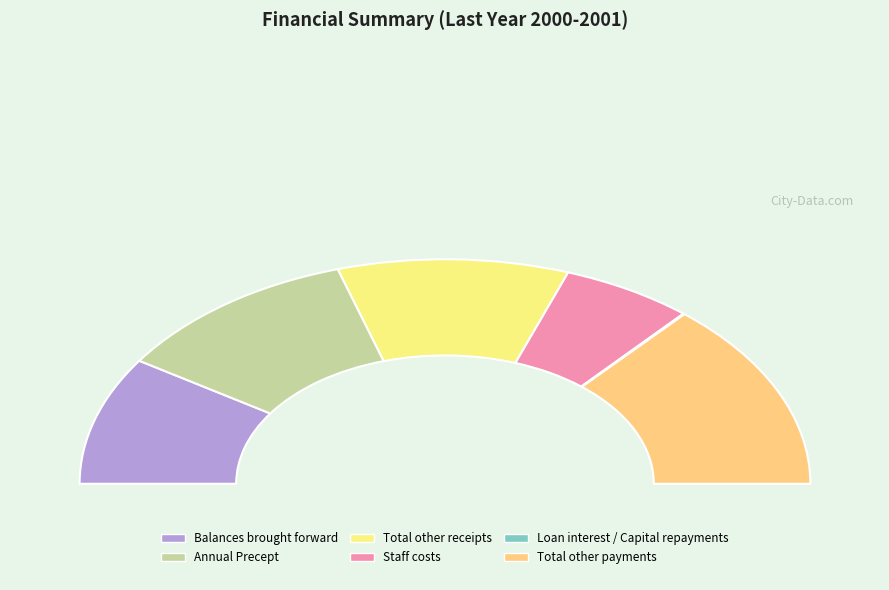

What percentage do Total other payments and Annual Precept together represent?

49.3%